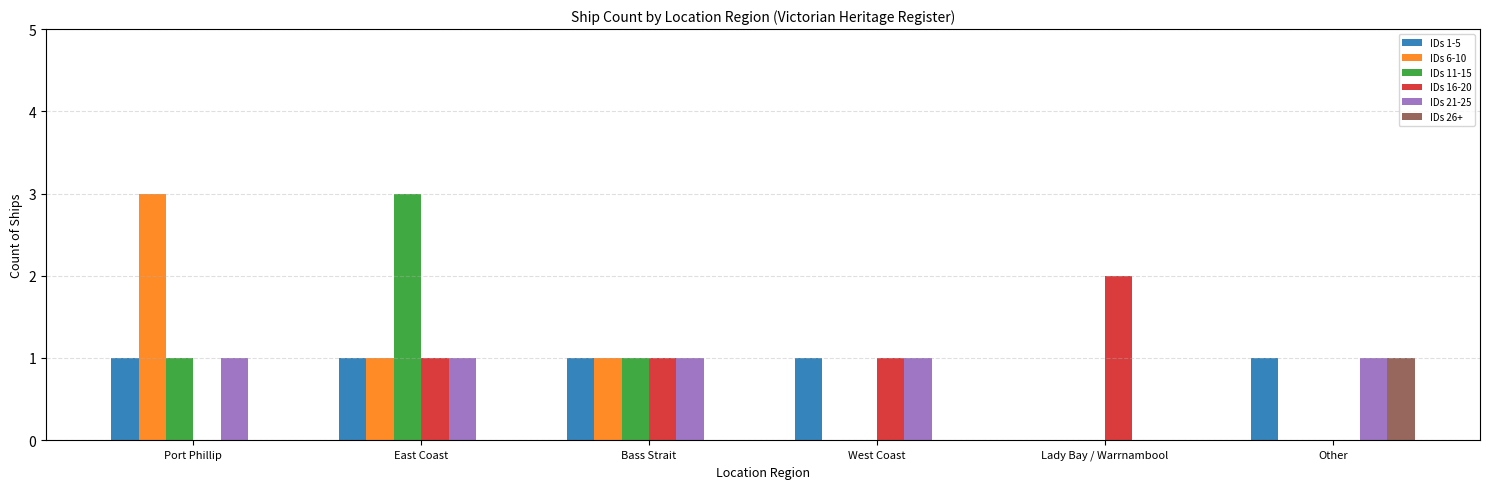

Reading right to left, transcribe all the data shown in this chart.

IDs 1-5: 1	0	1	1	1	1
IDs 6-10: 0	0	0	1	1	3
IDs 11-15: 0	0	0	1	3	1
IDs 16-20: 0	2	1	1	1	0
IDs 21-25: 1	0	1	1	1	1
IDs 26+: 1	0	0	0	0	0